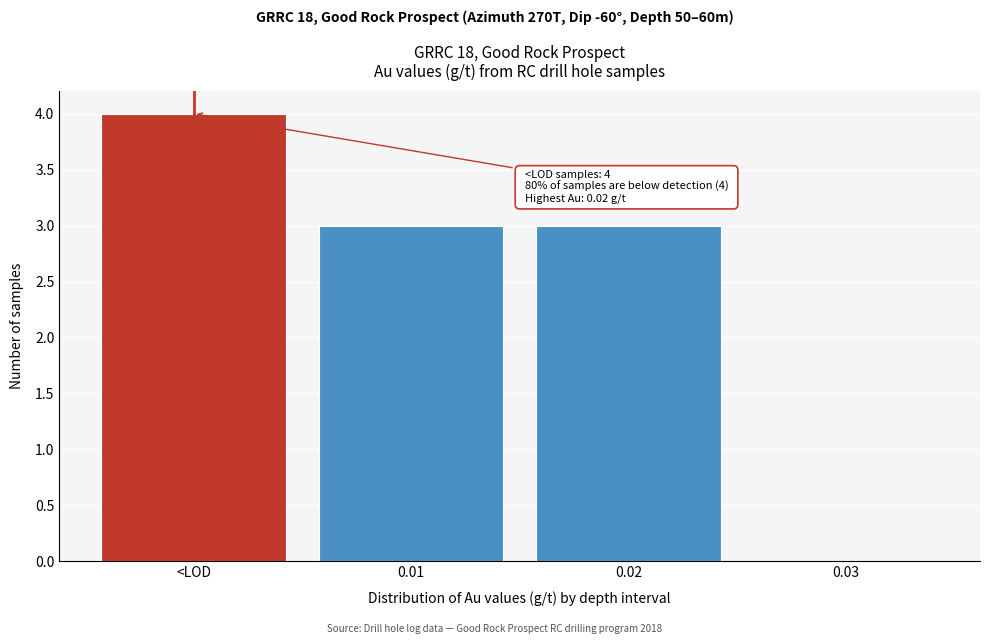

Reading left to right, list all the values displayed in this chart.

<LOD=4	0.01=3	0.02=3	0.03=0